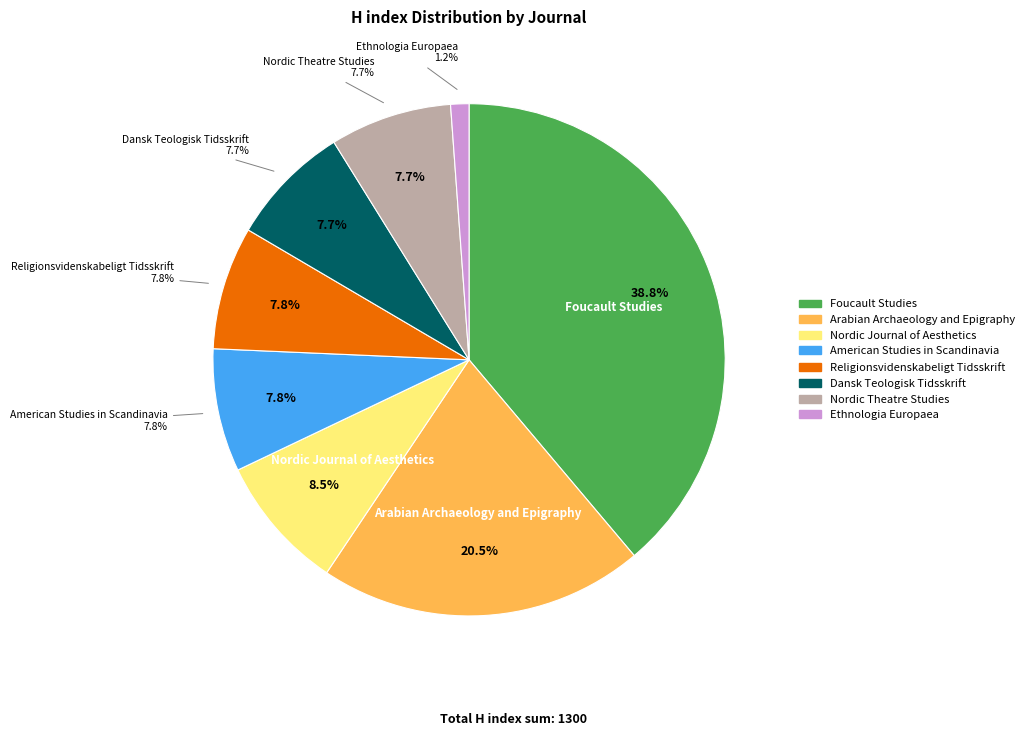

What percentage is the Nordic Journal of Aesthetics slice, to the nearest percent?

9%